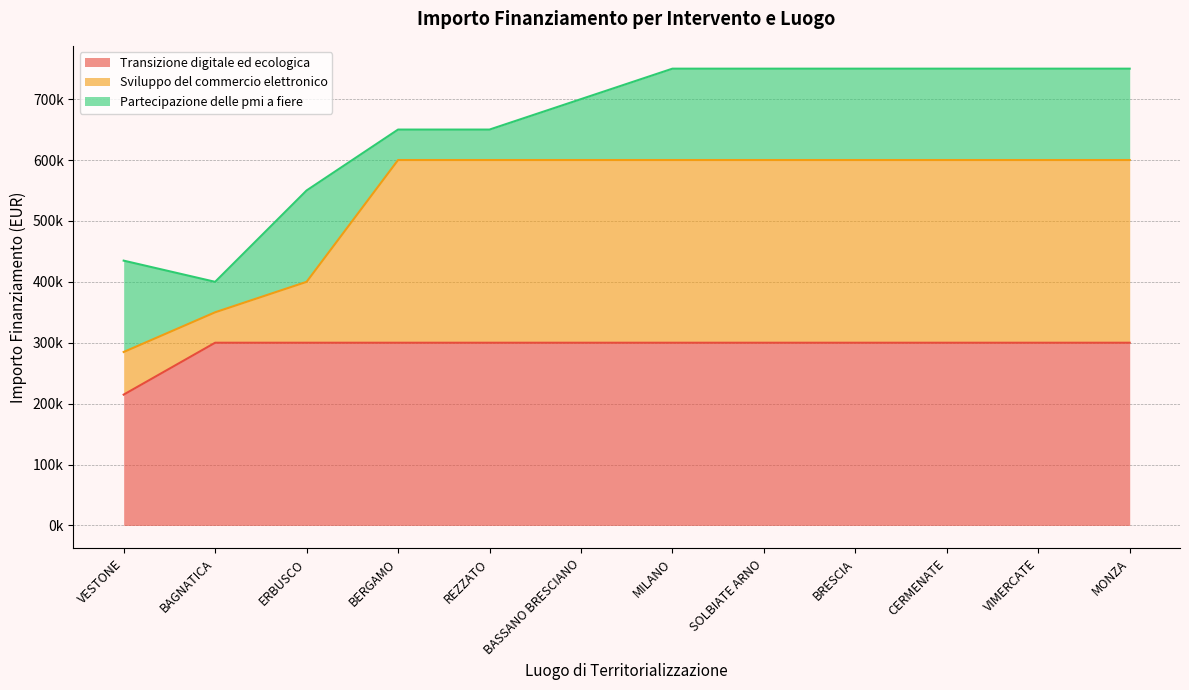

Rank the categories by Transizione digitale ed ecologica value from highest to lowest.

BAGNATICA, ERBUSCO, BERGAMO, REZZATO, BASSANO BRESCIANO, MILANO, SOLBIATE ARNO, BRESCIA, CERMENATE, VIMERCATE, MONZA, VESTONE